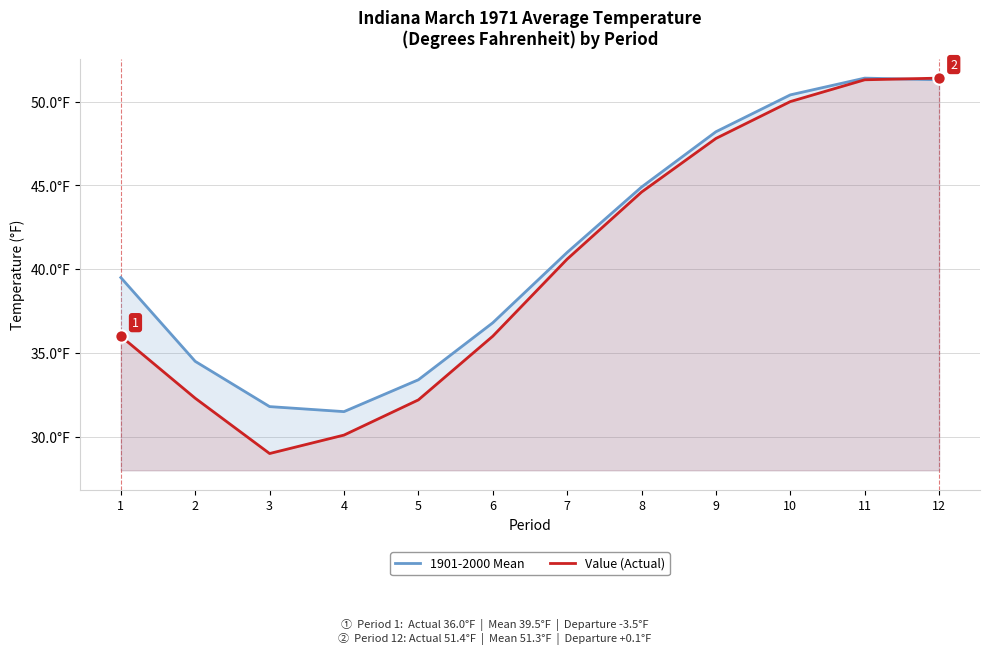

Which series has the widest spread of Y values?

Value (Actual)